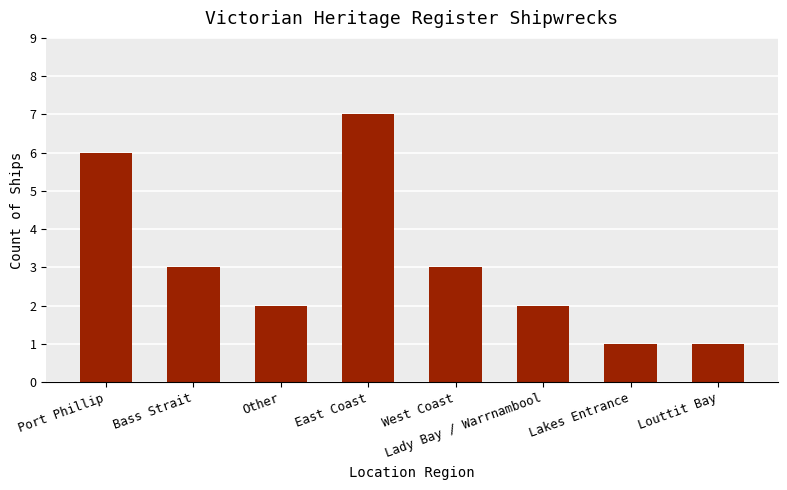

What is the label of the 2nd bar from the right?

Lakes Entrance